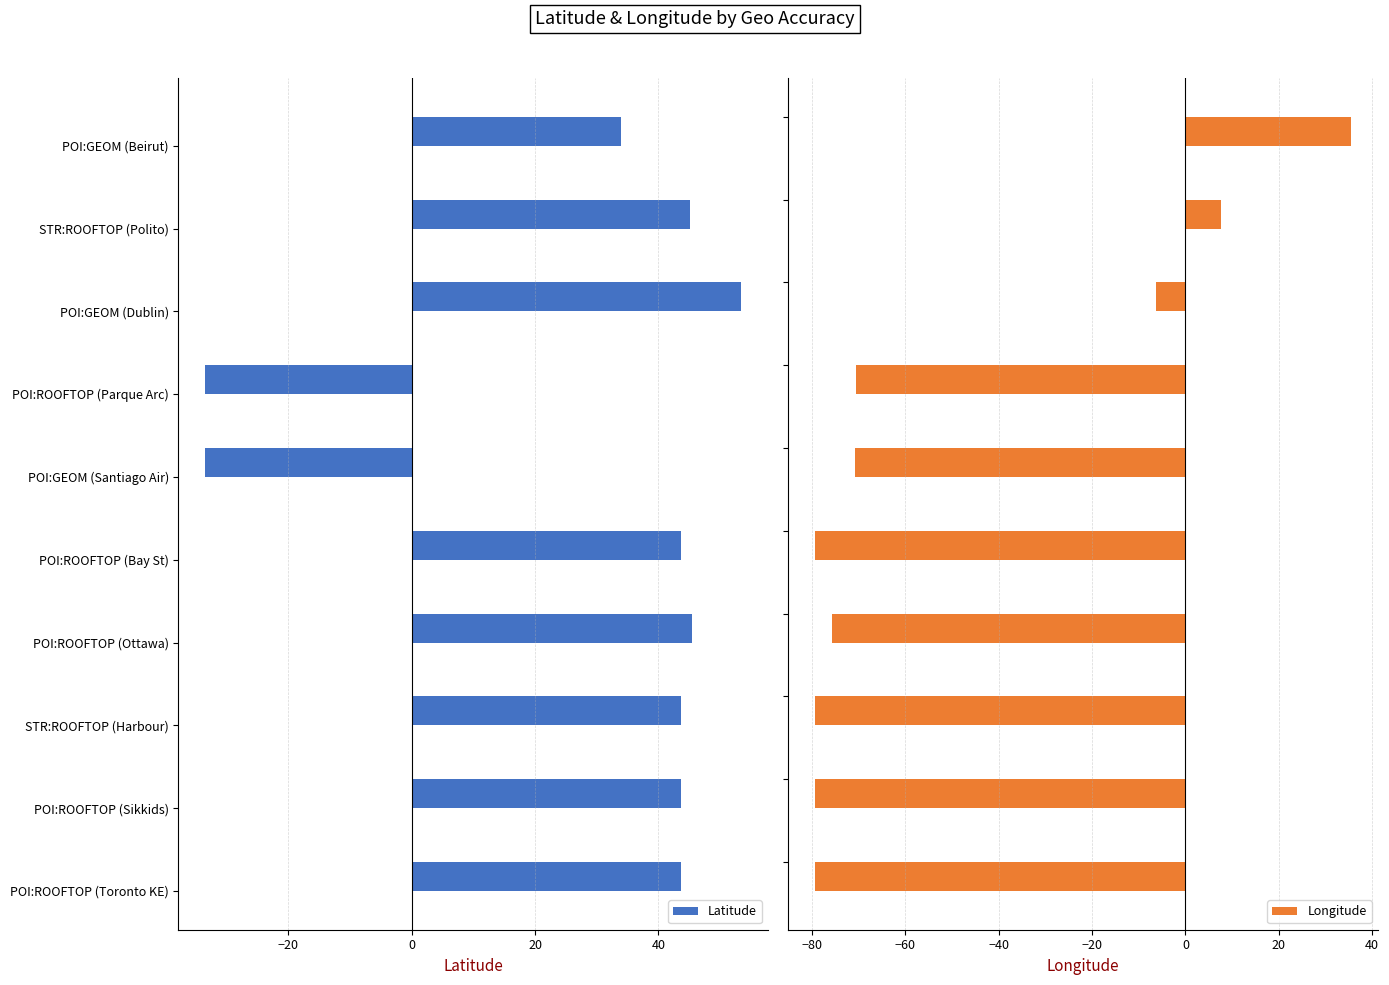

Where is Latitude nearest to the value 10?

POI:GEOM (Beirut)